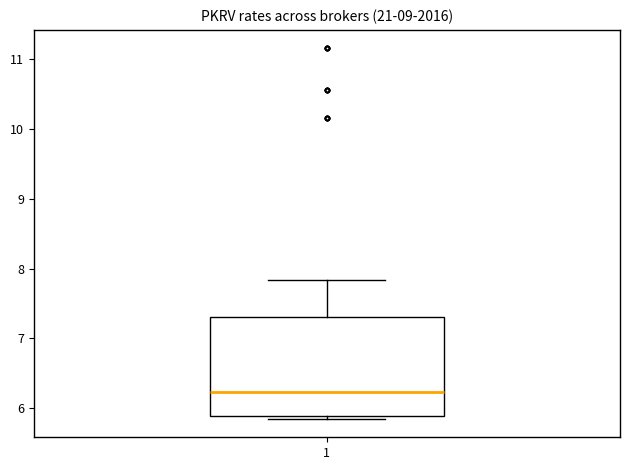

Where is the upper edge of the box at x = 1 on the y-axis? The values are not printed on the chart, so give them approximately, as read against the axis.

7.3